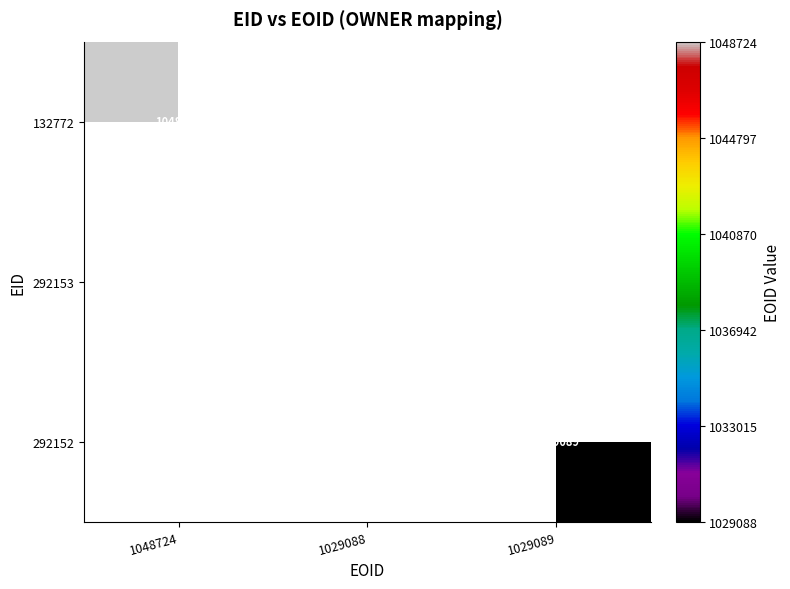

How many categories are shown in the chart?

3